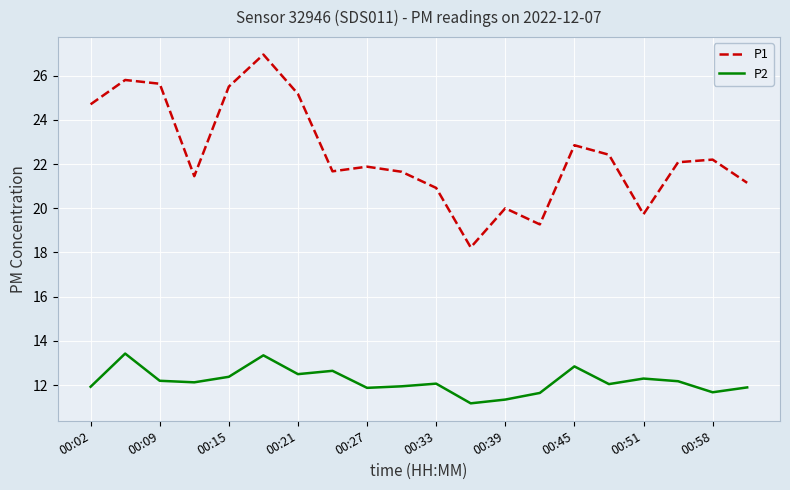

True or false: P1 and P2 intersect in this chart.

False